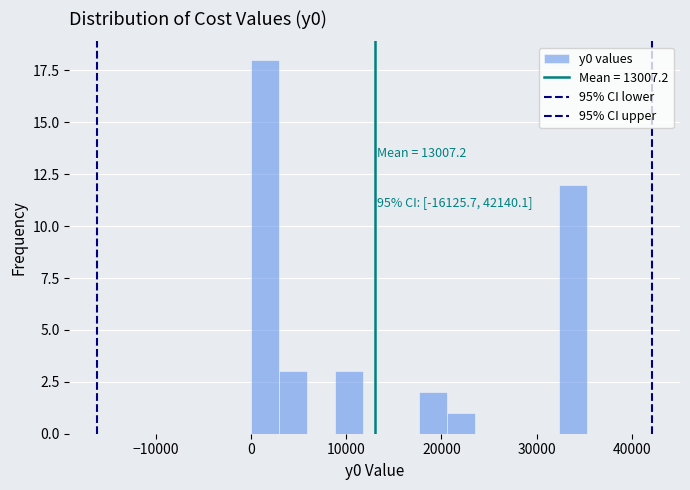

Around what value on the x-axis is the tallest bar? Give the approximate position of its centre, as read against the axis.

1000